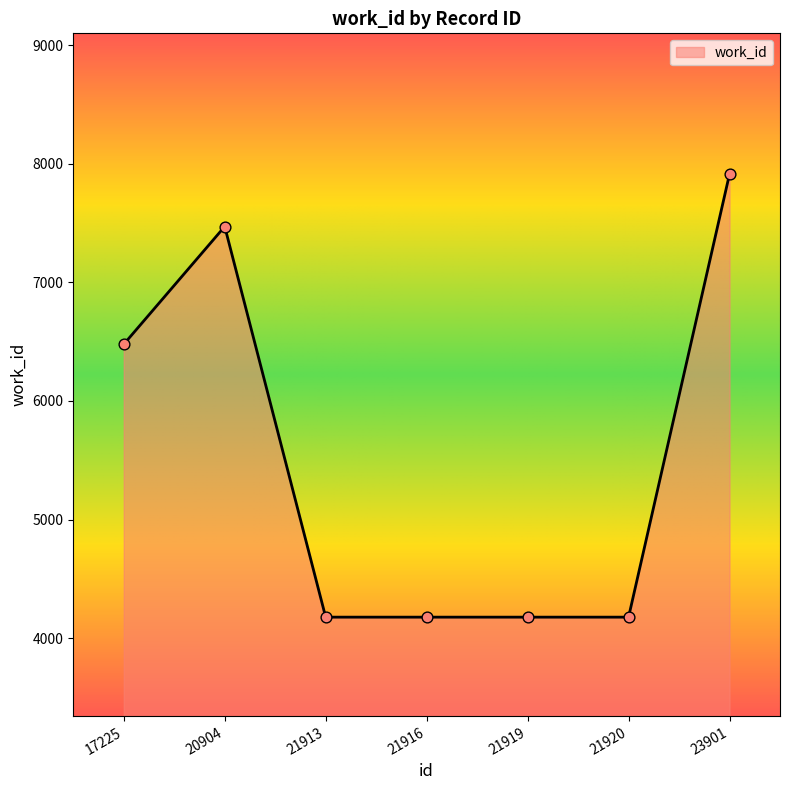

Approximately how many times larger is the value at 21916 compared to 20904?

0.6